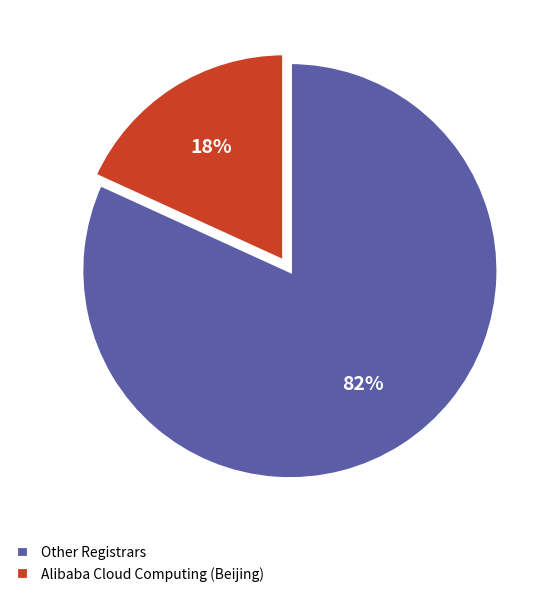

To the nearest percent, what is the average slice percentage?

50%